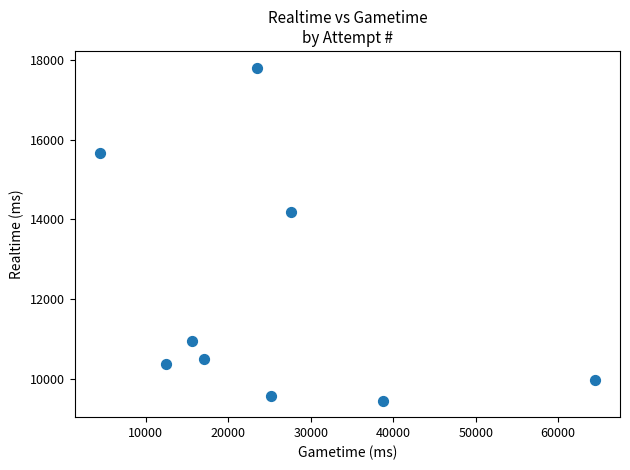

What Y value in the scatter plot is closest to 13635?

14192